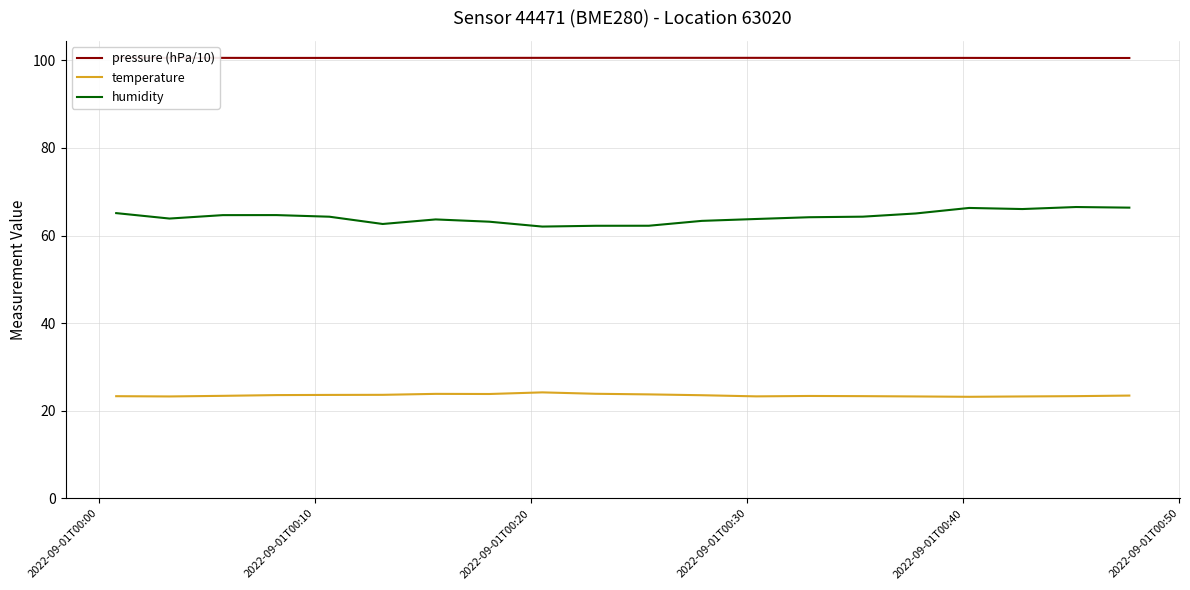

What is the smallest value displayed?

23.2